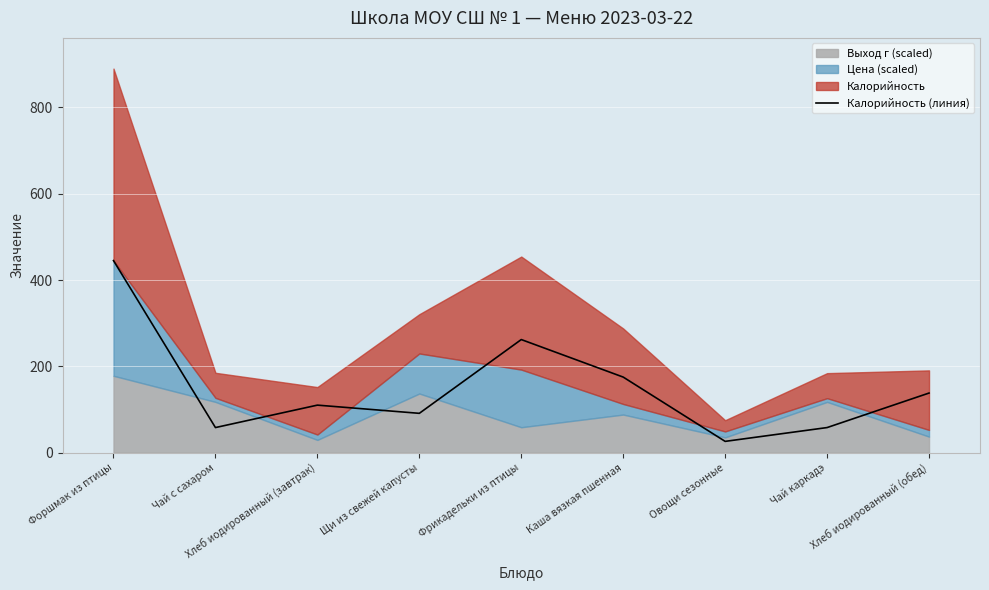

What position from the left is Овощи сезонные?

7